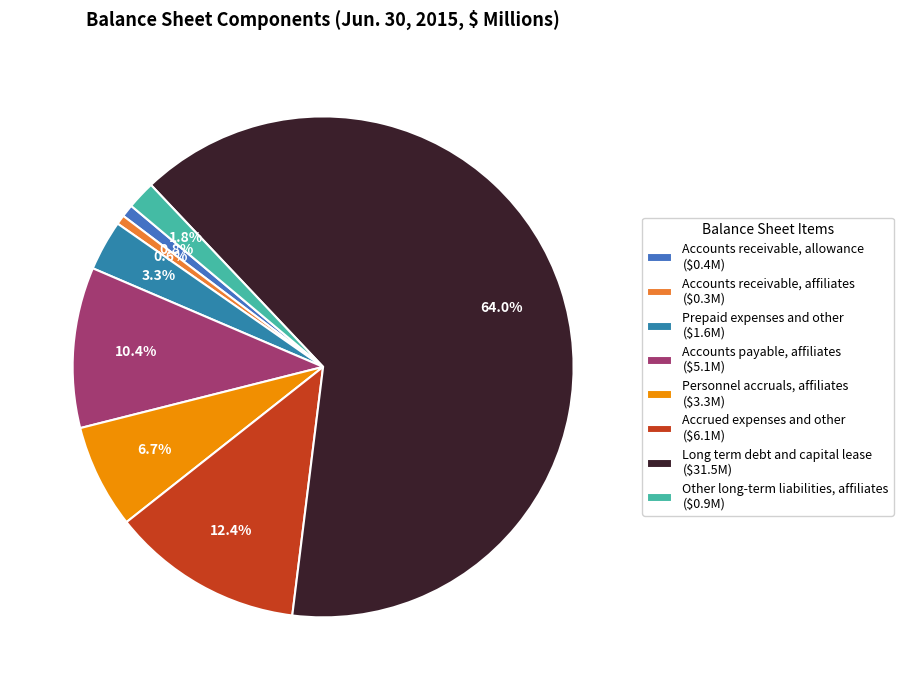

Combined, do Accounts receivable, allowance and Accounts payable, affiliates account for over 50%?

No